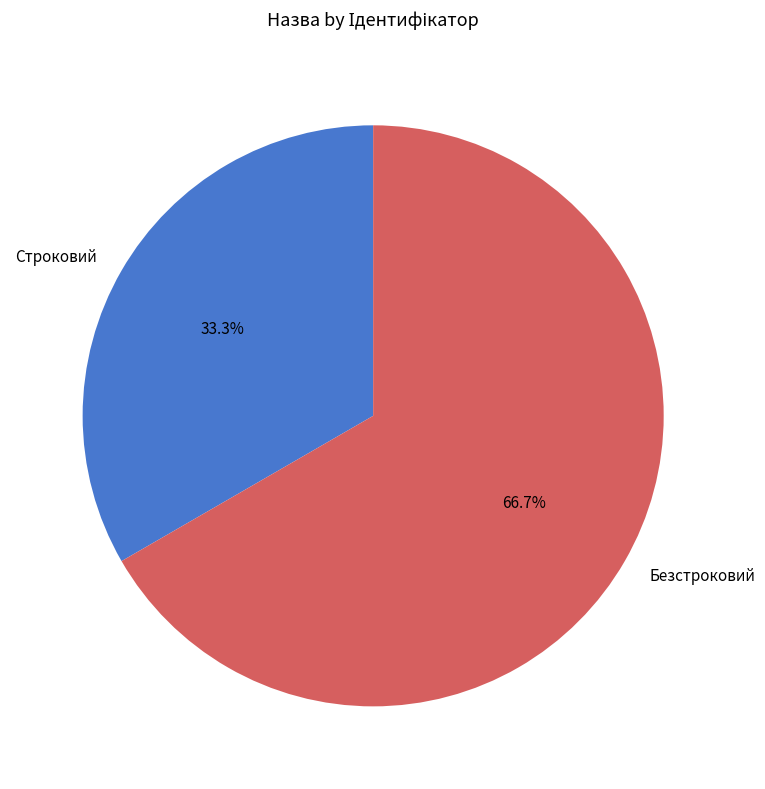

The Безстроковий slice represents 67% of the pie. True or false?

True